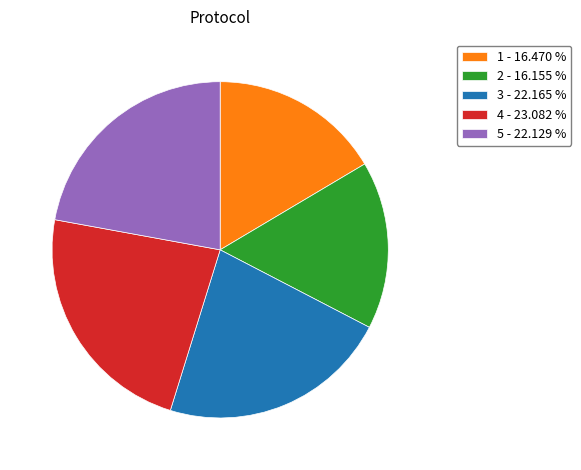

How many slices are in this pie chart?

5